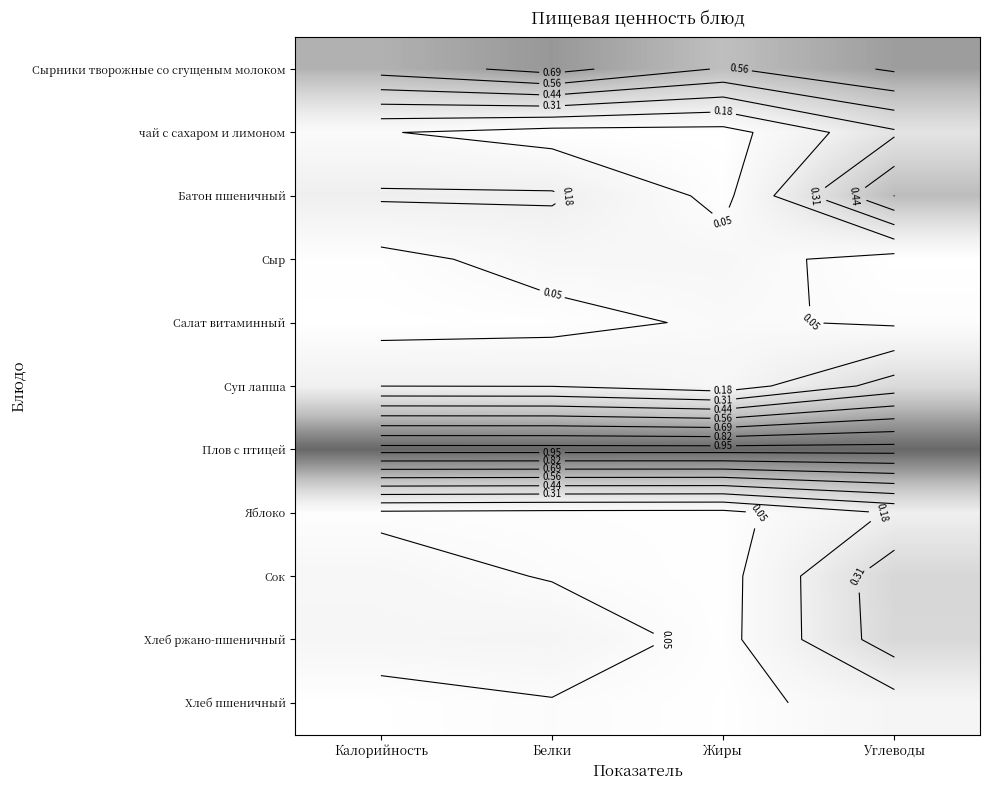

Where is Салат витаминный nearest to the value 0?

Калорийность